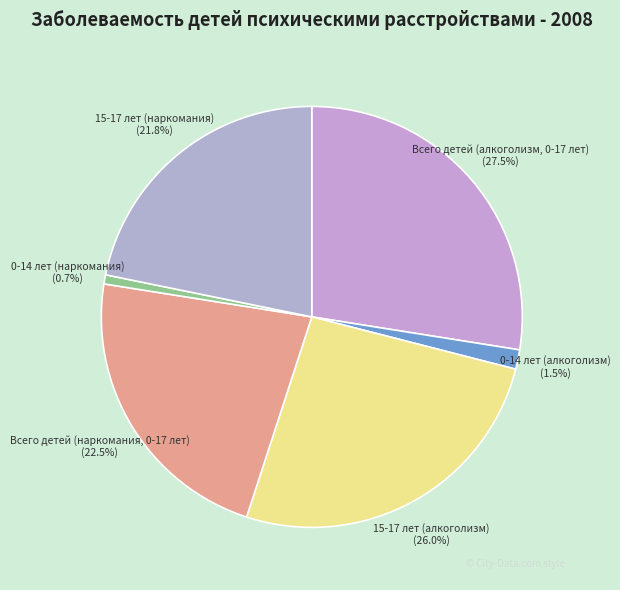

How many segments does this pie chart have?

6